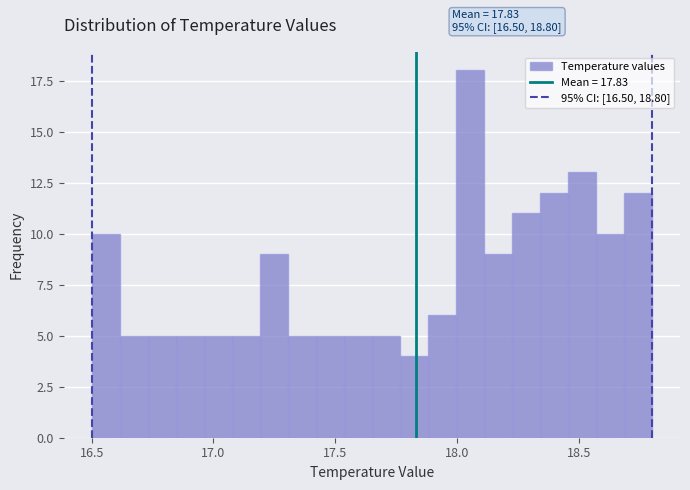

Read against the x-axis, roughly where is the centre of the tallest bar?

18.05